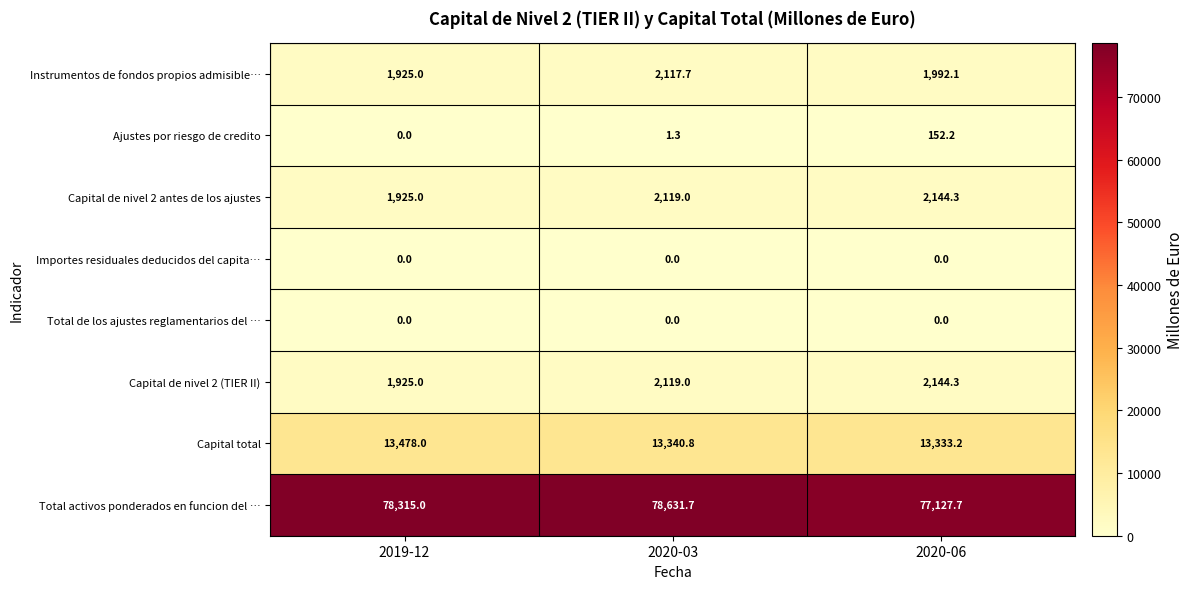

What is the sum of the Capital de nivel 2 (TIER II) values at 2019-12 and 2020-06?

4069.3